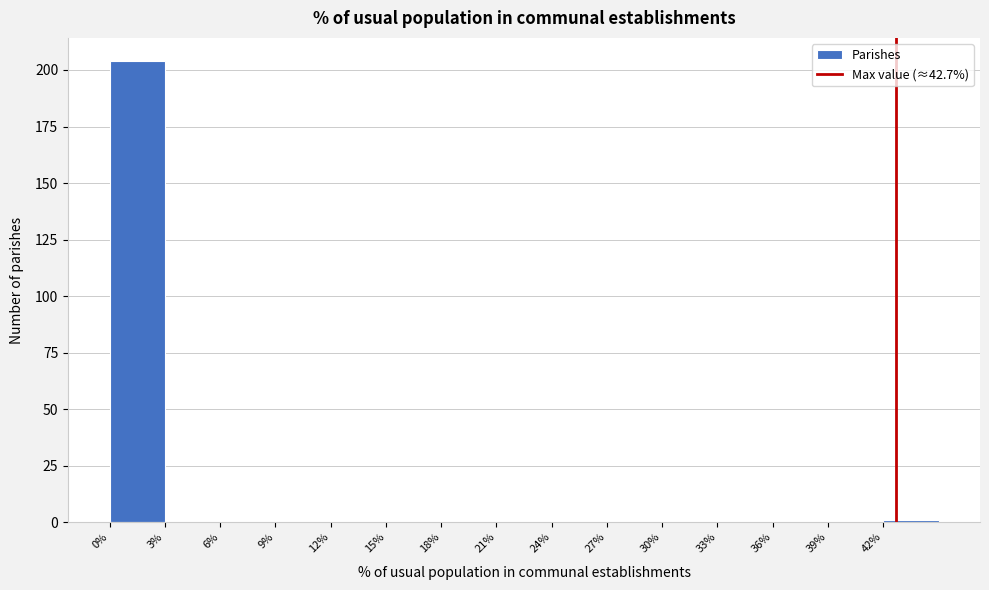

Reading left to right, transcribe this chart: for each bar, give the range it covers on the x-axis and its height. The values are not printed on the chart, so give them approximately, as read against the axis.

0 to 3: 205
3 to 6: 0
6 to 9: 0
9 to 12: 0
12 to 15: 0
15 to 18: 0
18 to 21: 0
21 to 24: 0
24 to 27: 0
27 to 30: 0
30 to 33: 0
33 to 36: 0
36 to 39: 0
39 to 42: 0
42 to 45: under 5